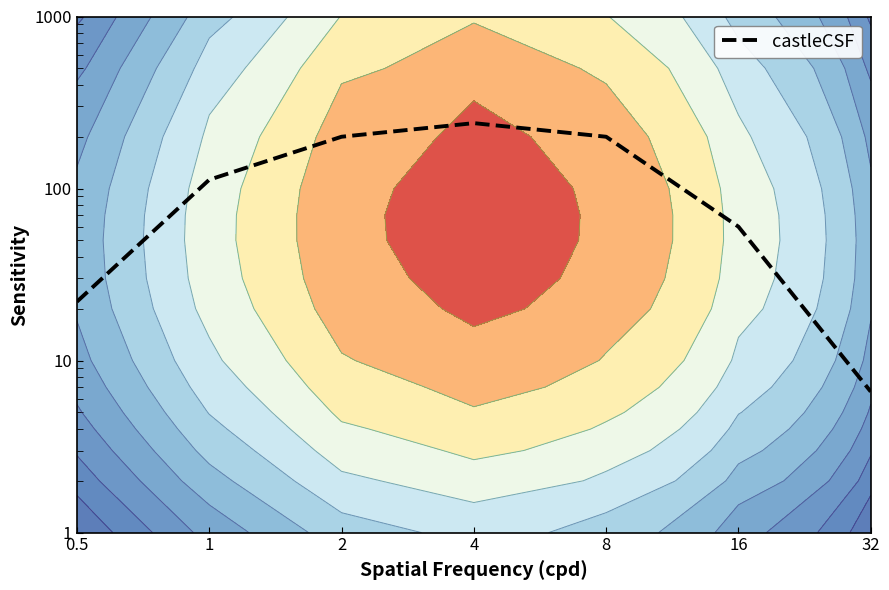

True or false: the data shows 160.6 at 1.

False